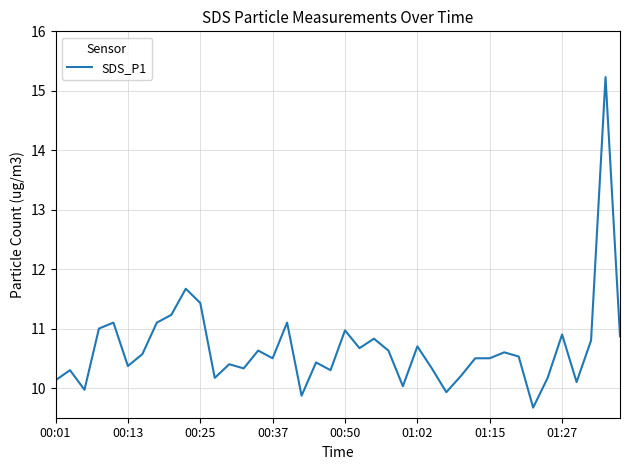

What is the maximum value shown in the chart?

15.2